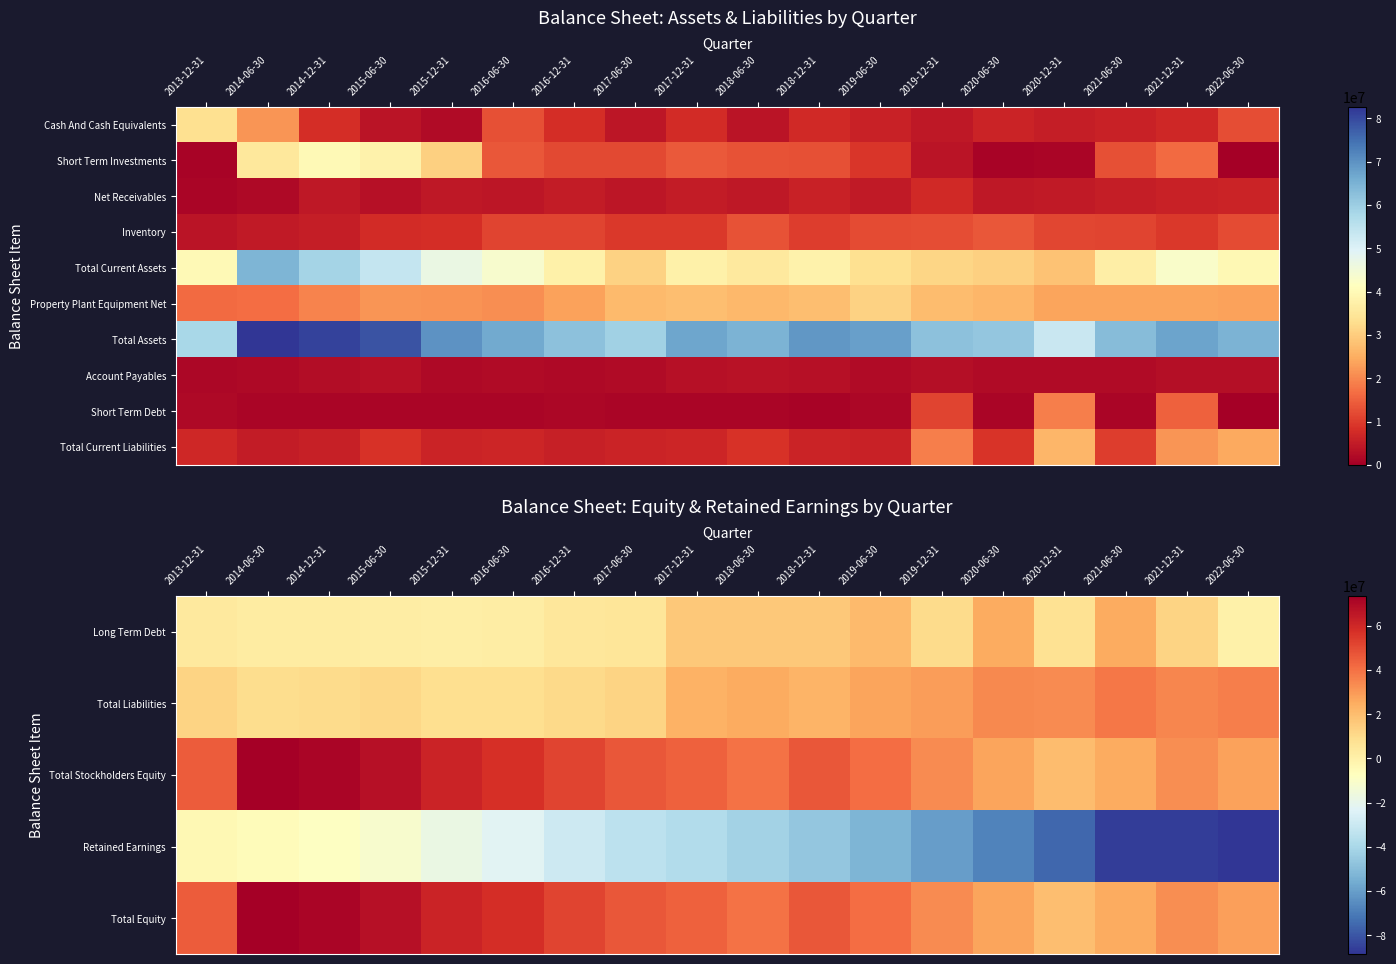

What is the total value across all series at 2018-12-31?

192837000